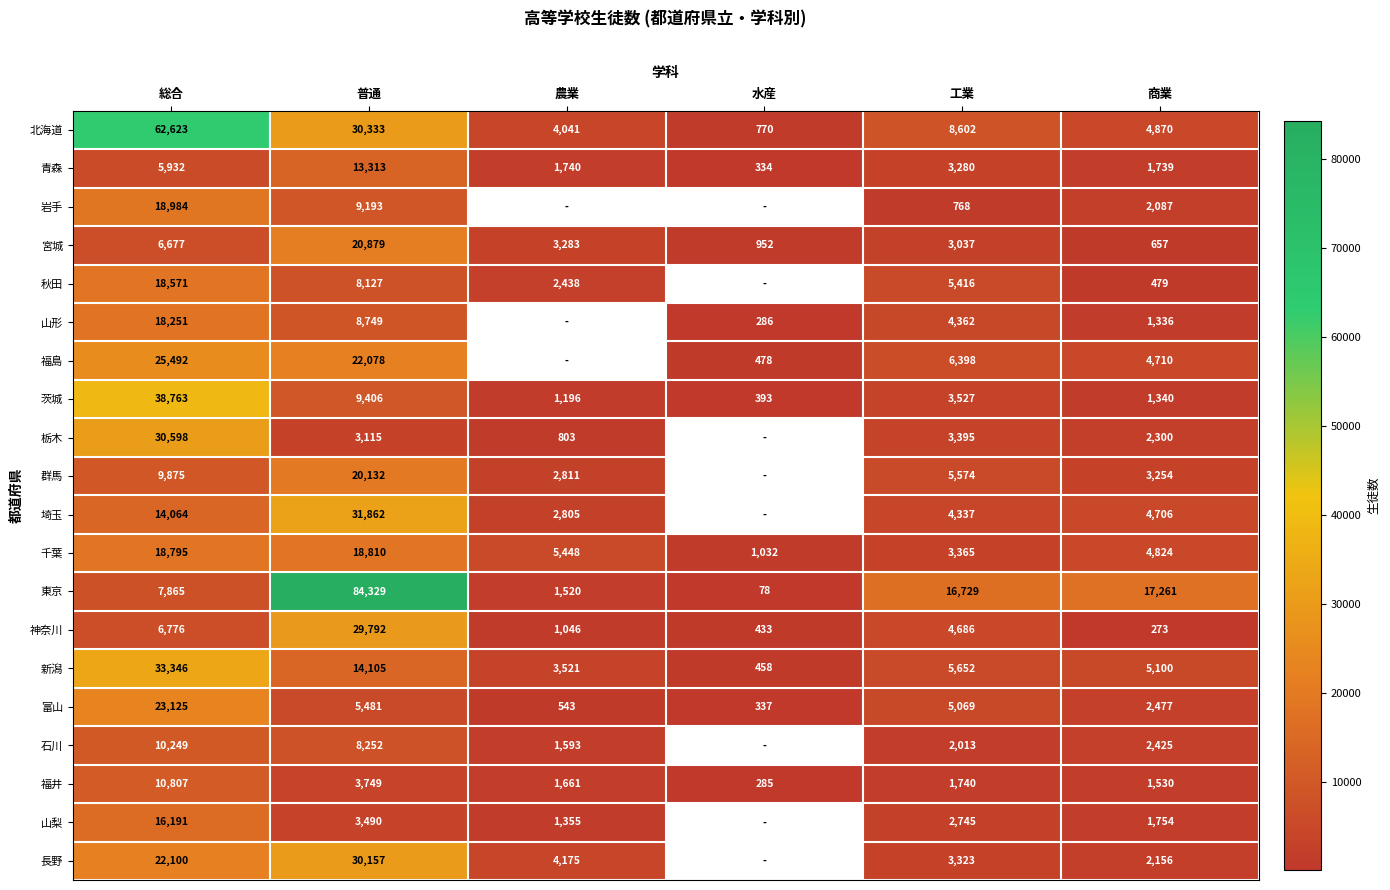

At how many categories does at least one series exceed 57765?

2